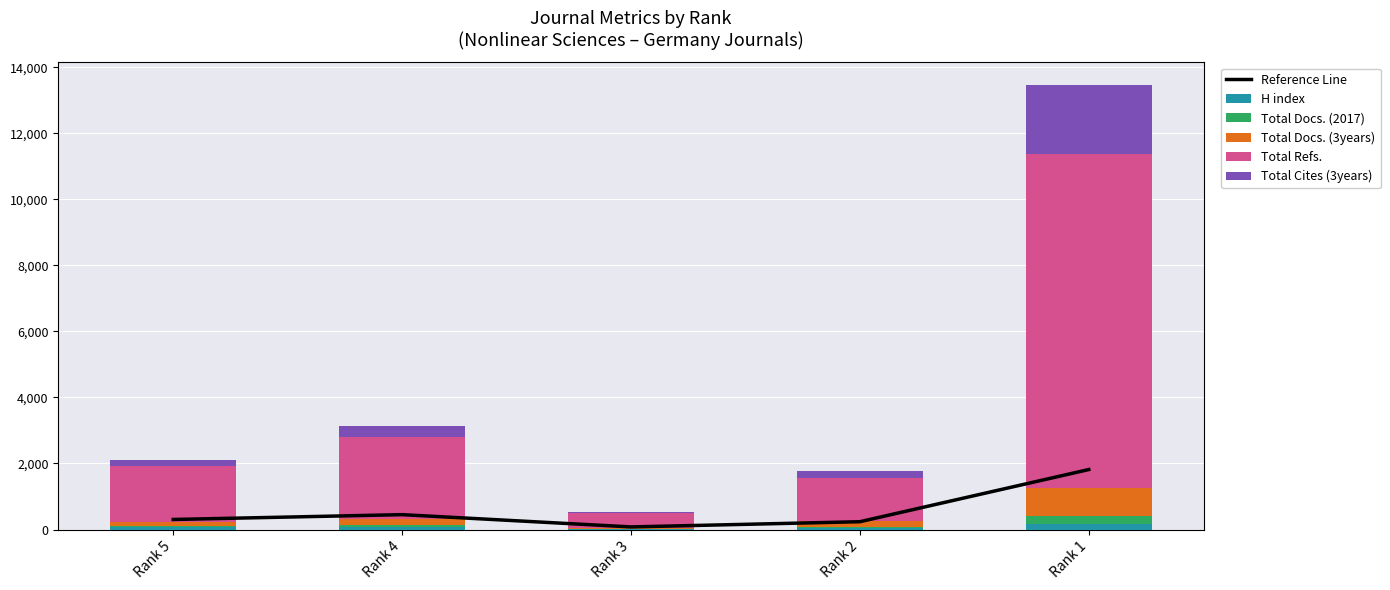

The value of Reference Line at Rank 3 is 78.8. True or false?

True